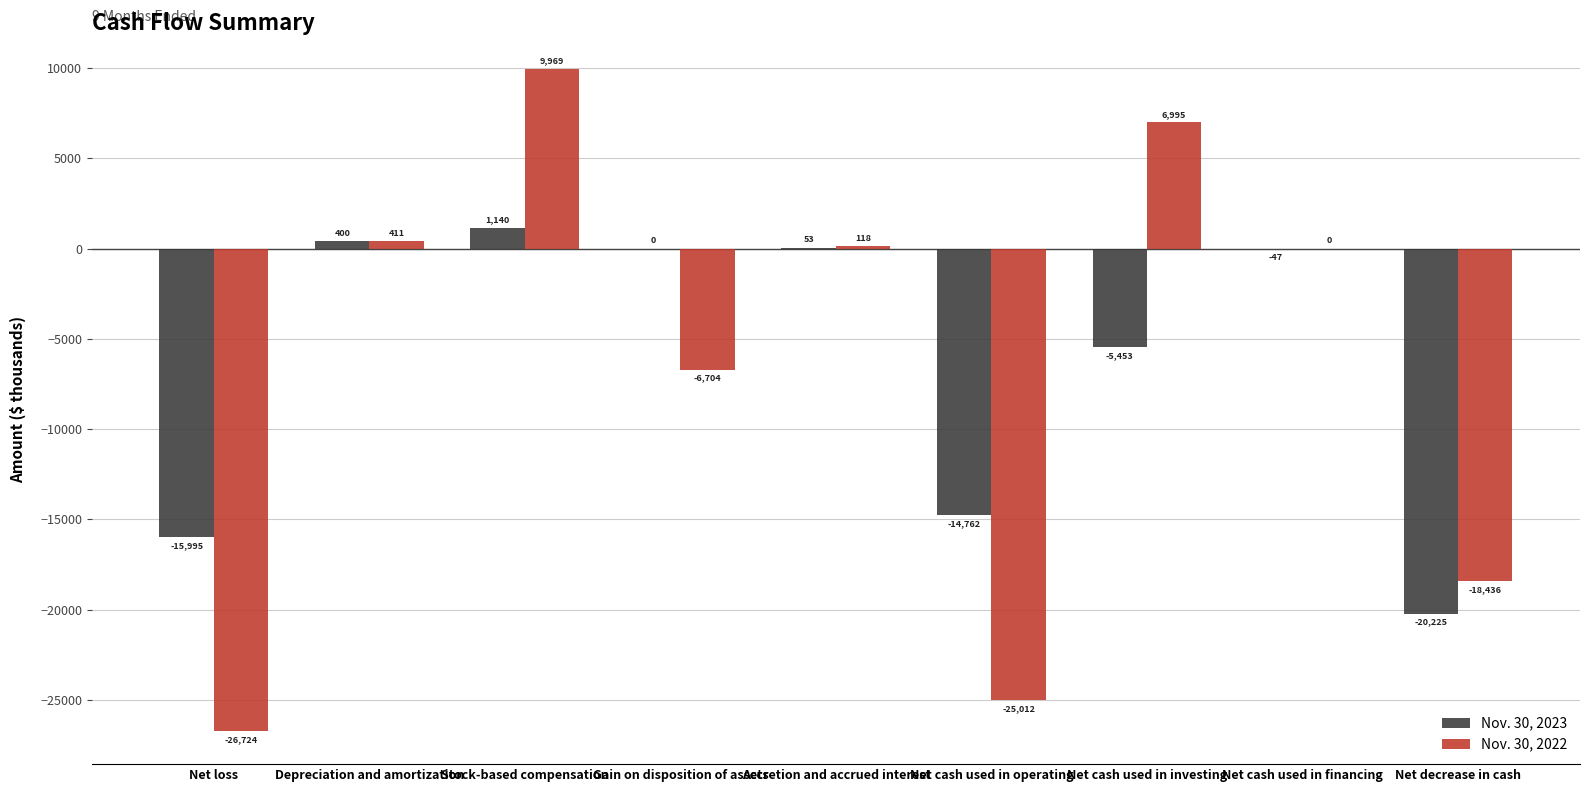

Between Accretion and accrued interest and Net cash used in financing, which series saw the biggest shift?

Nov. 30, 2022